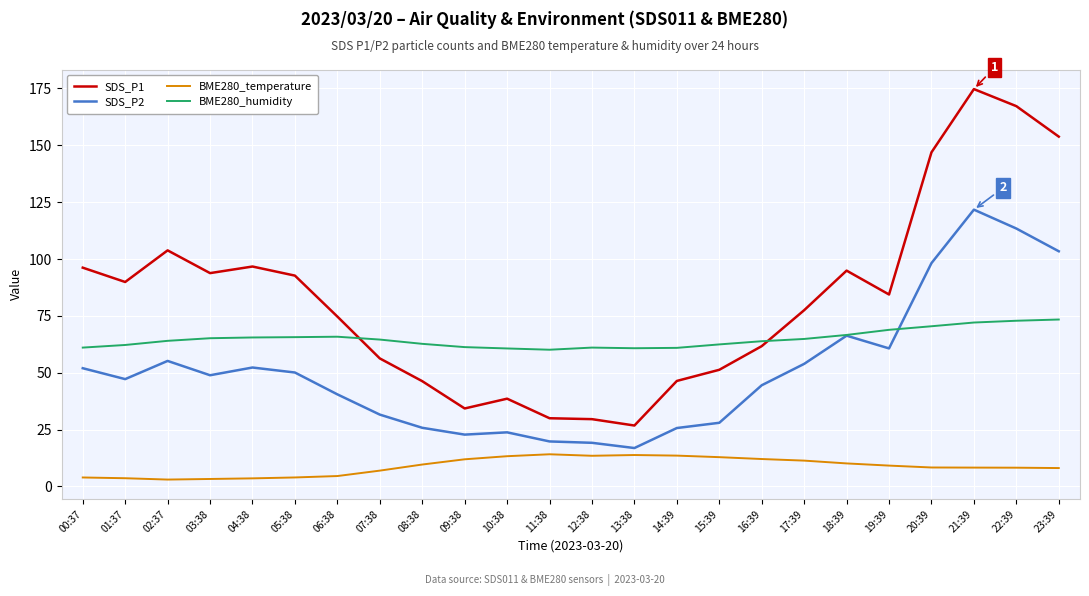

What are all the series names shown in the legend?

SDS_P1, SDS_P2, BME280_temperature, BME280_humidity